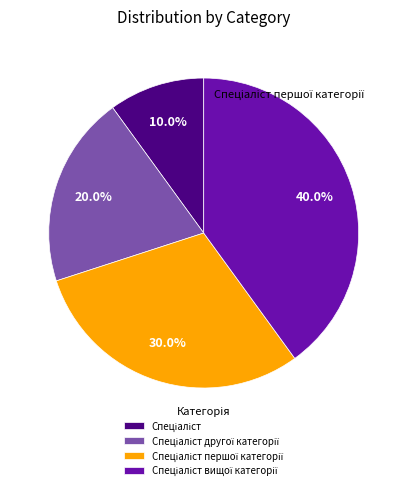

Count the number of slices in the pie.

4